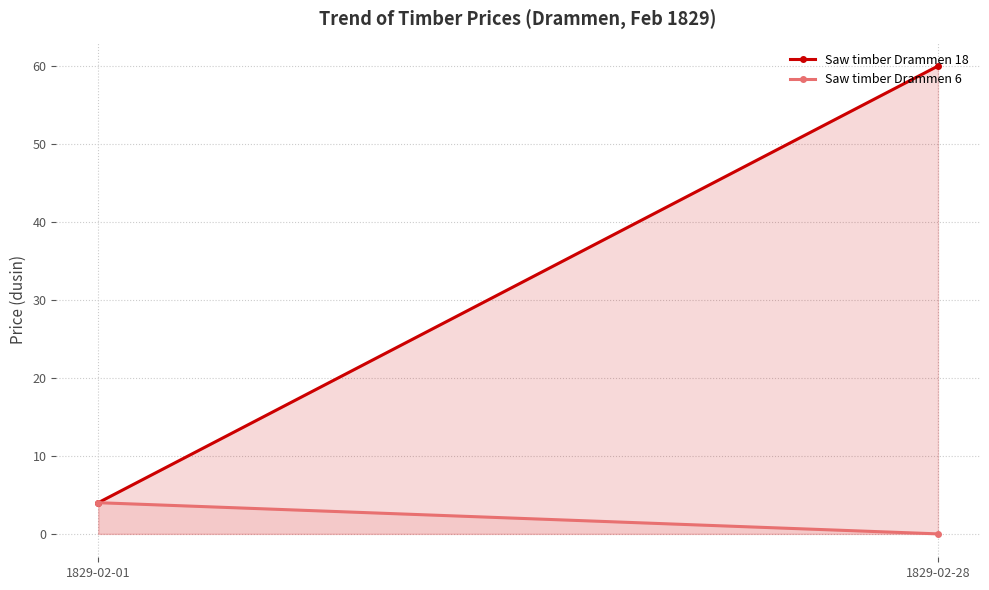

How many Saw timber Drammen 6 values are between 0 and 4?

2